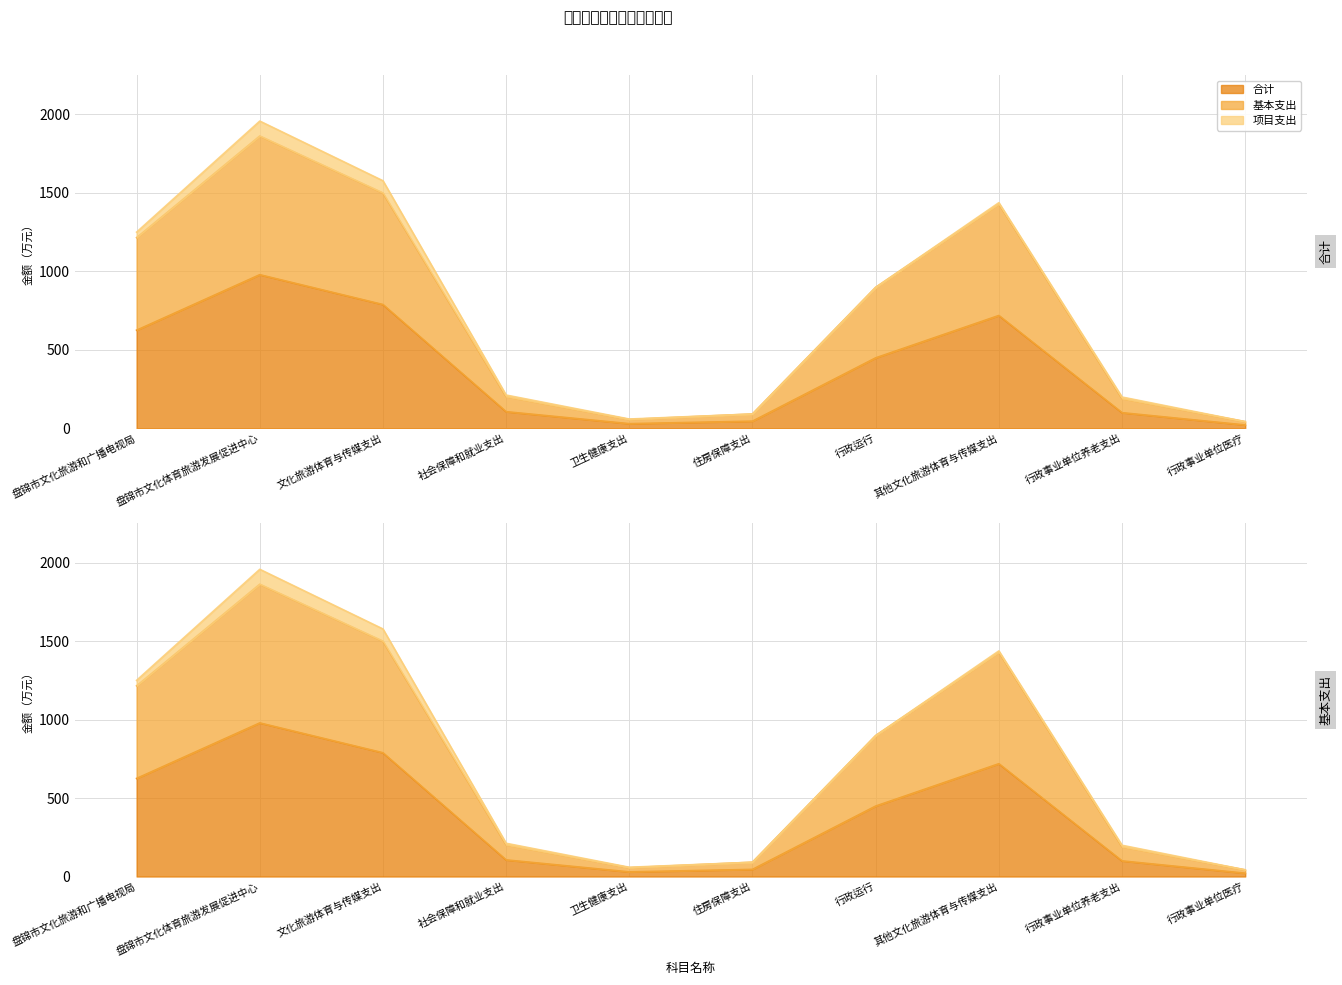

Which series has the widest spread of values?

基本支出